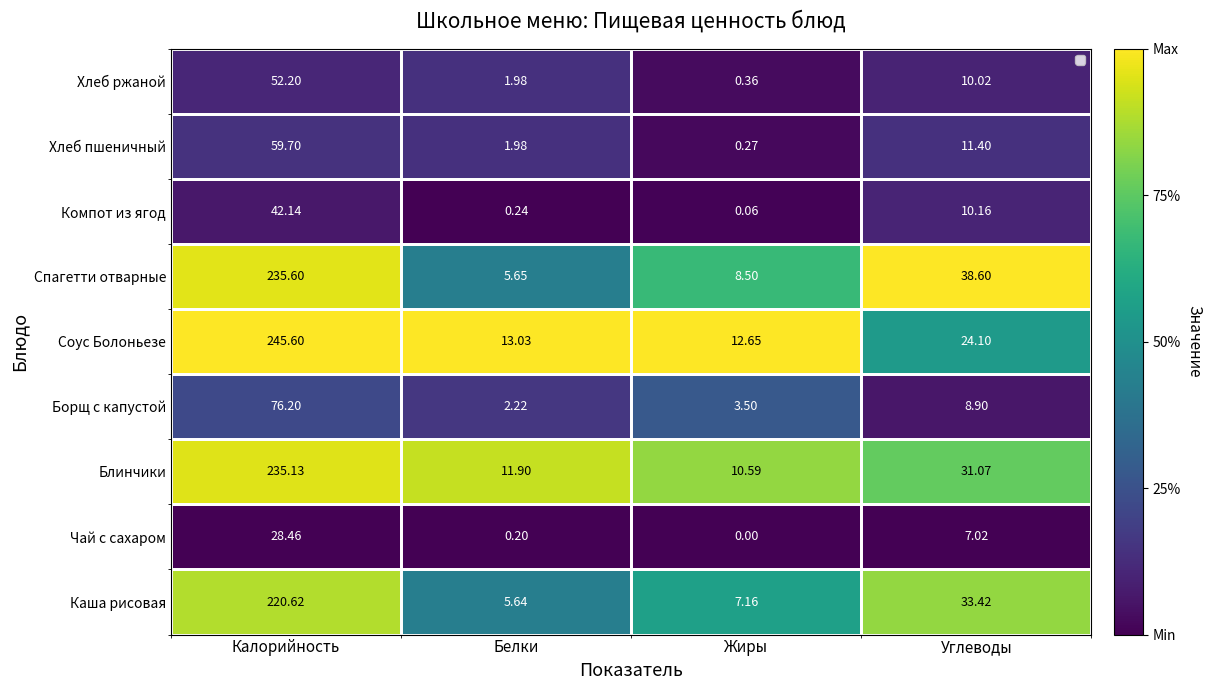

What is the total value across all series at Белки?

42.8